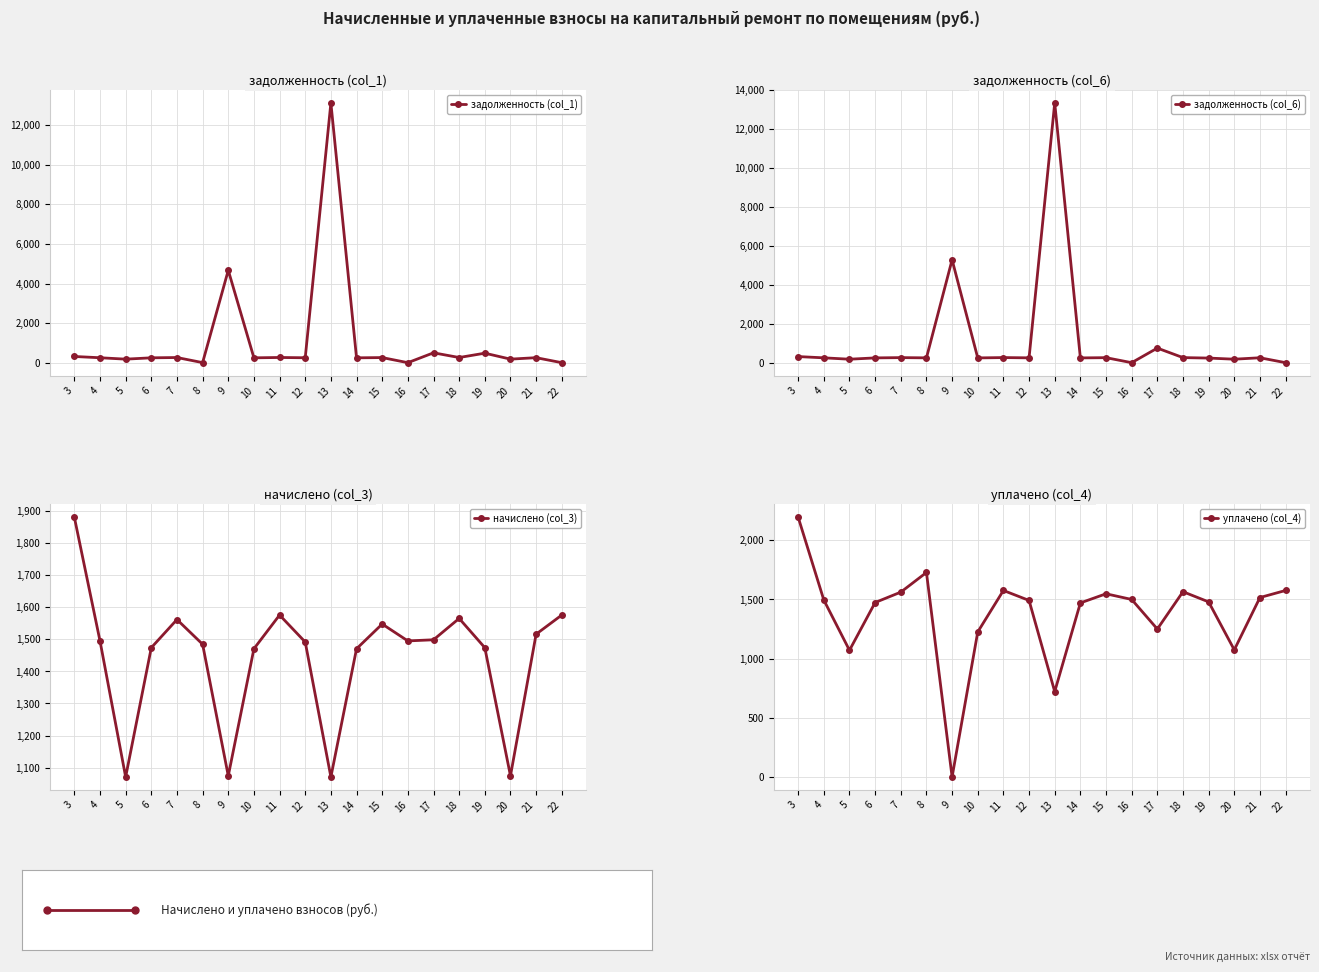

At which category does уплачено (col_4) reach its first local valley?

5